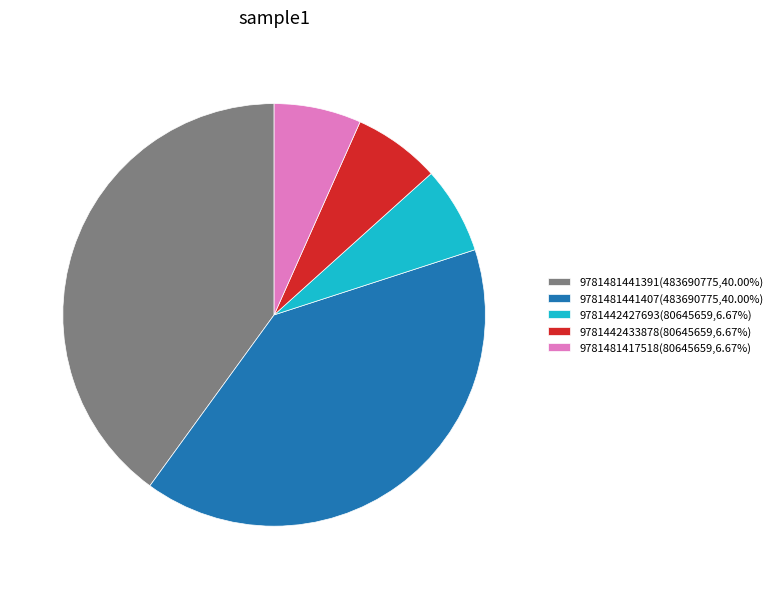

The 9781442433878 slice represents 7% of the pie. True or false?

True